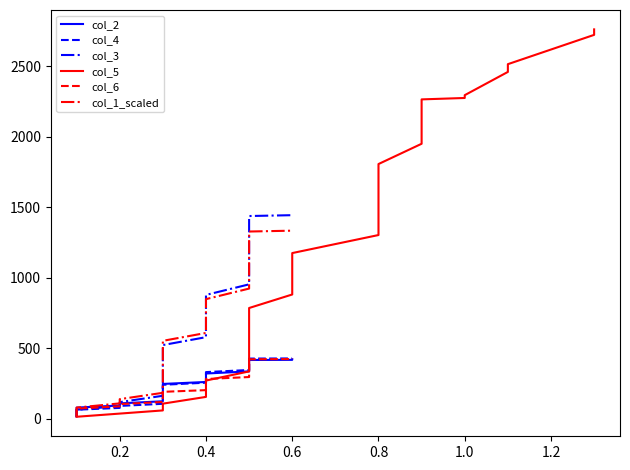

What is the maximum value shown in the chart?

2763.0